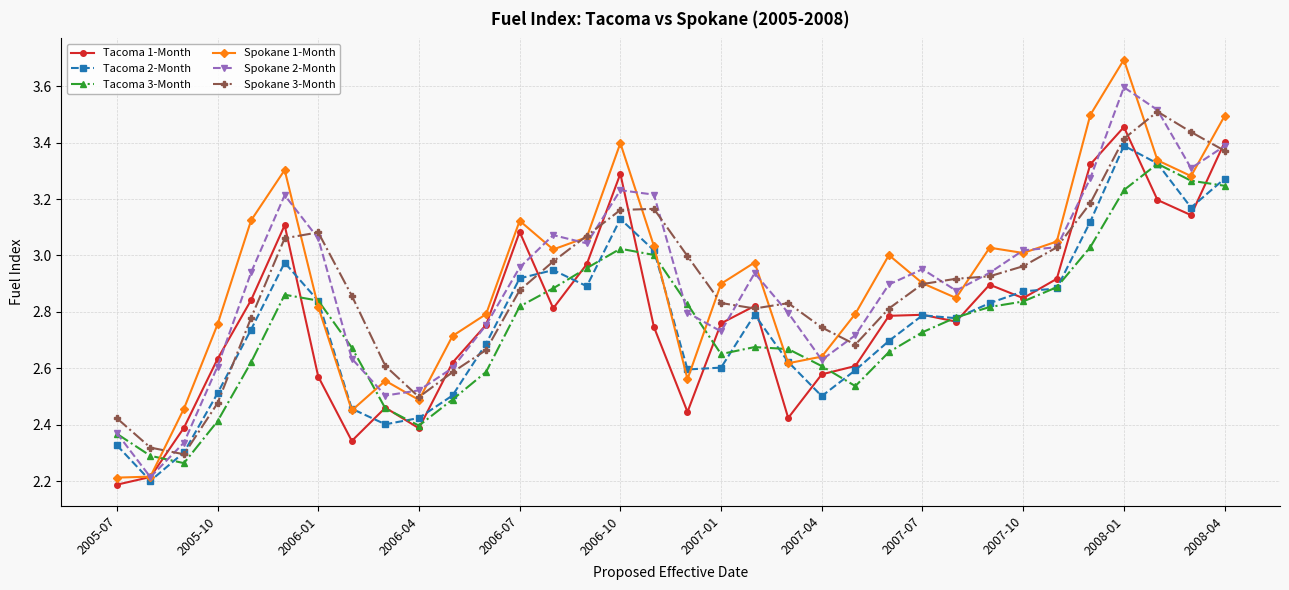

Which series has the largest total across all categories?

Spokane 1-Month